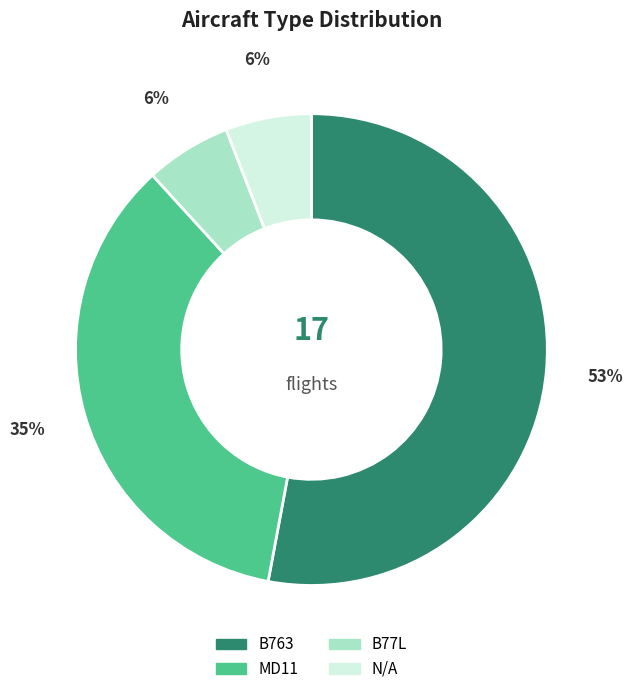

What is the largest slice in the pie chart?

B763